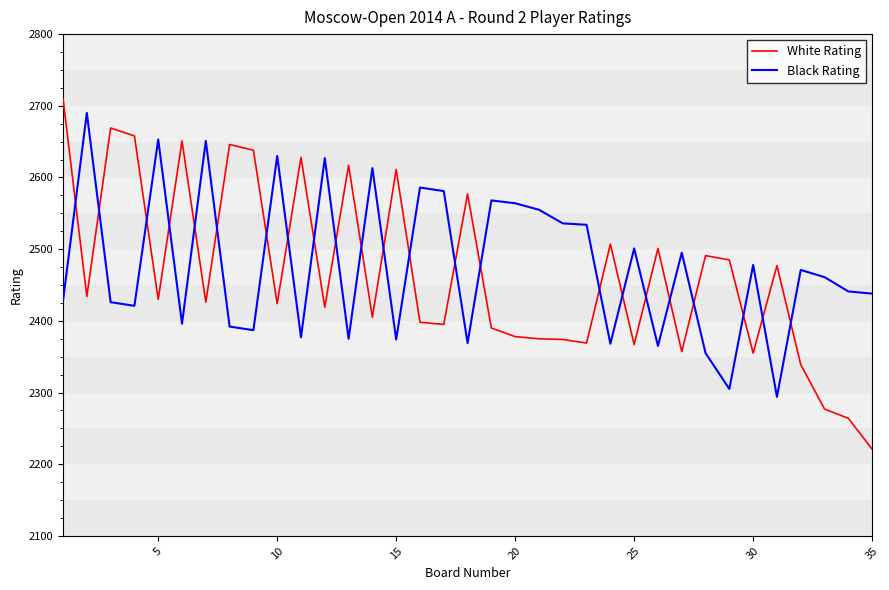

What is the difference between the maximum and minimum values in the Black Rating series?

396